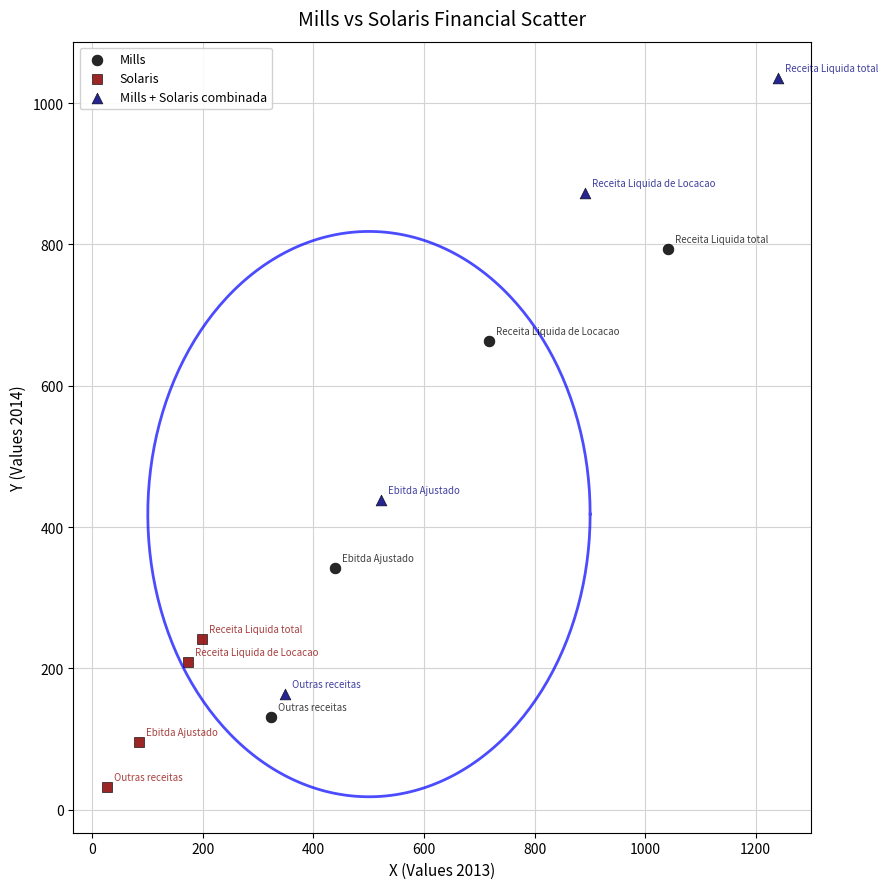

What are all the series names shown in the legend?

Mills, Solaris, Mills + Solaris combinada